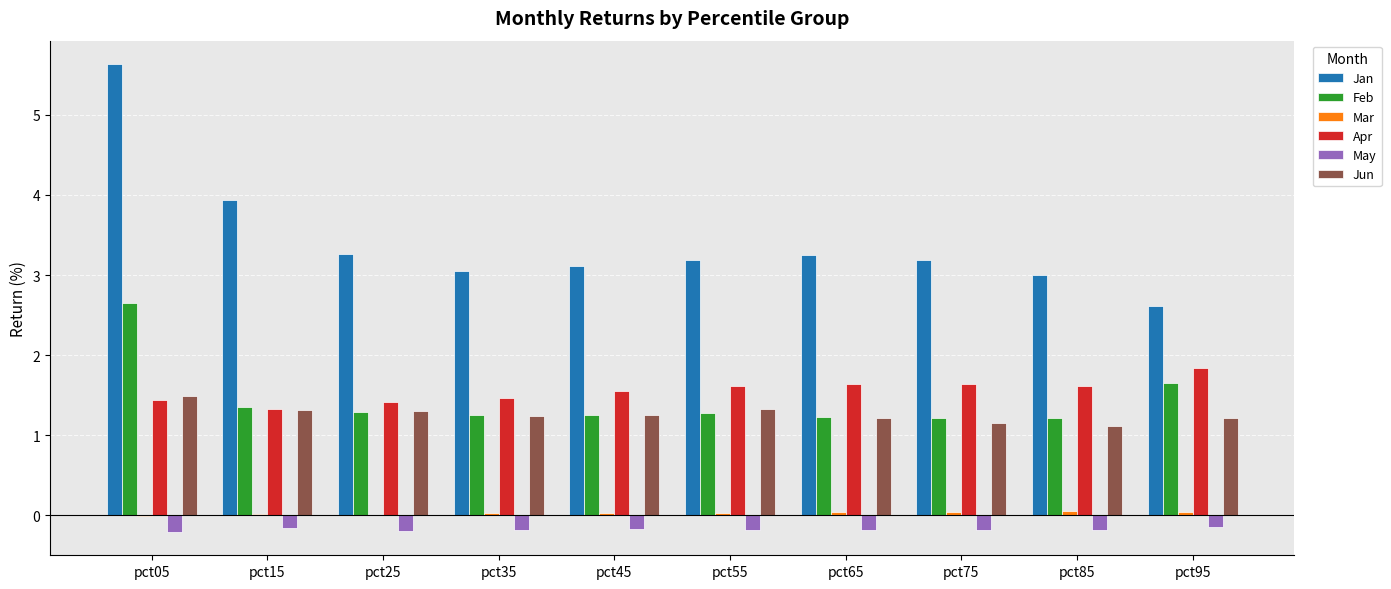

Is it true that Jun equals 1.2 at pct95?

True